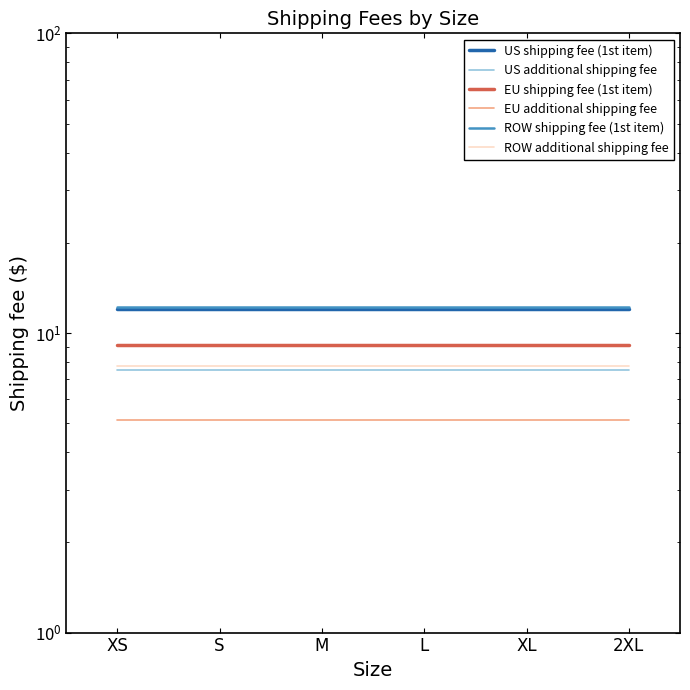

At M, list the series in order from largest to smallest.

ROW shipping fee (1st item), US shipping fee (1st item), EU shipping fee (1st item), ROW additional shipping fee, US additional shipping fee, EU additional shipping fee